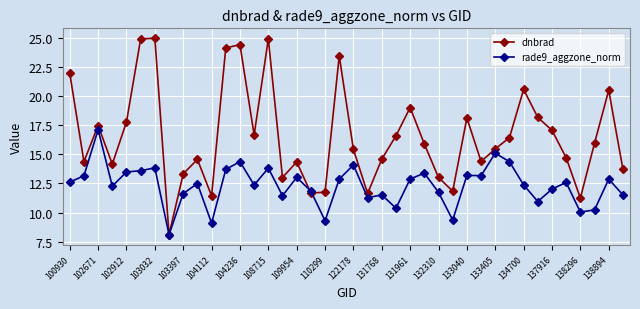

Rank the series by their average value, from highest to lowest.

dnbrad, rade9_aggzone_norm